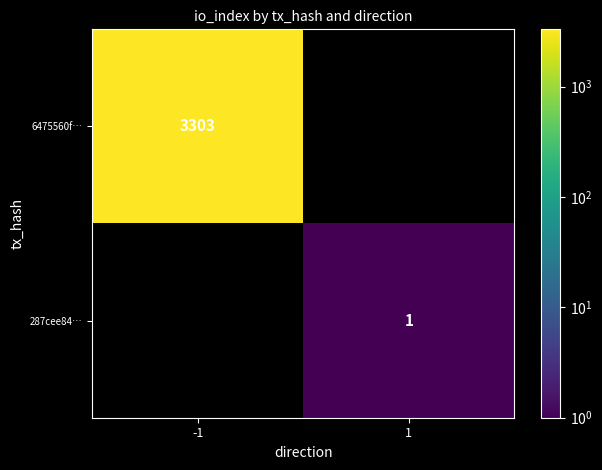

The 287cee84… series shows 1 at 1. True or false?

True